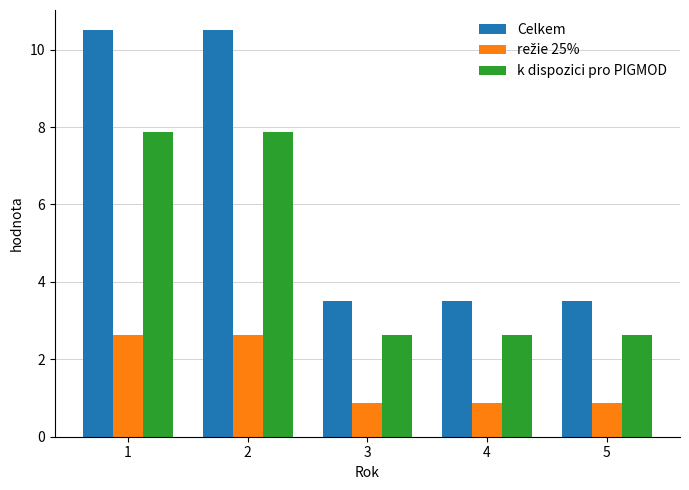

What is the minimum value for k dispozici pro PIGMOD?

2.6